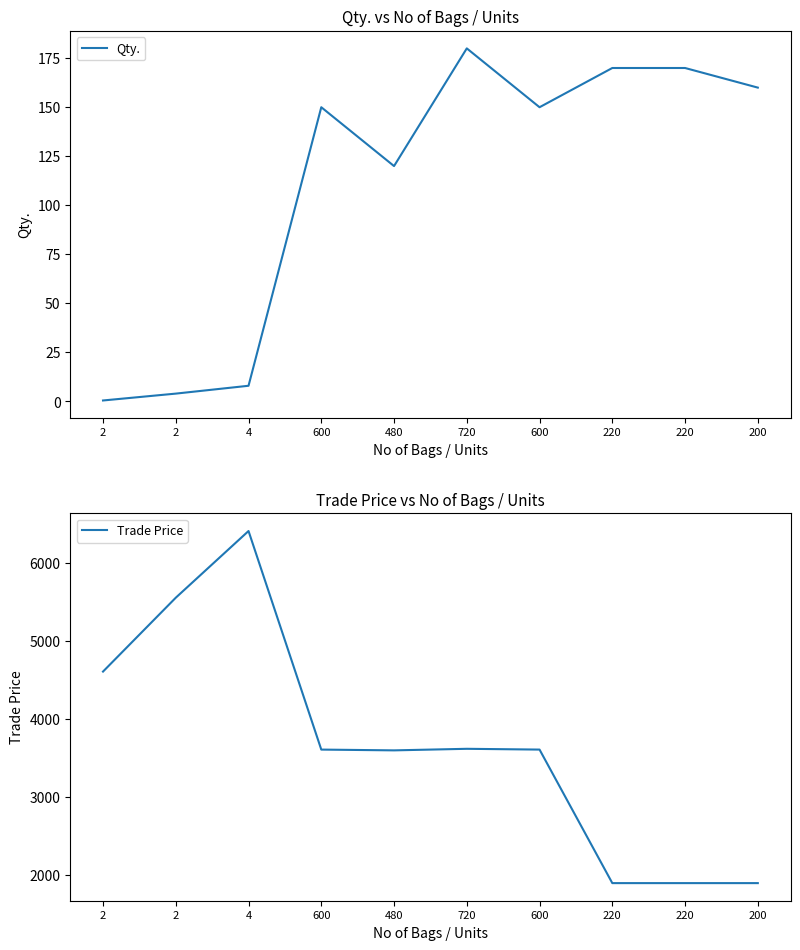

How many lines are shown in the chart?

2